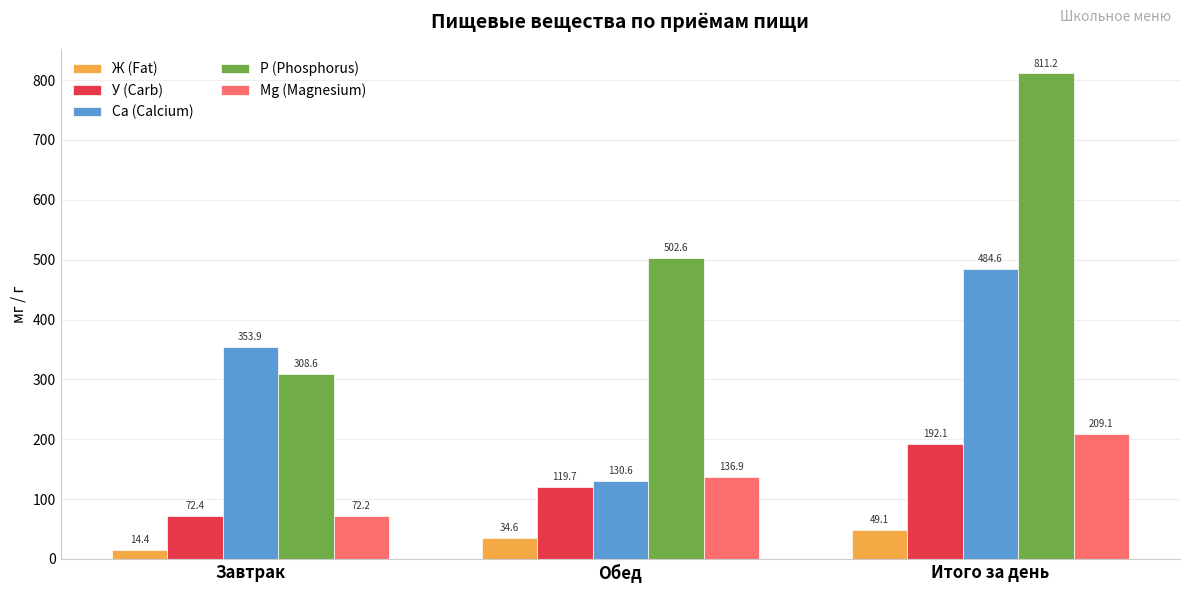

What is the spread (max minus min) of values at Итого за день?

762.1